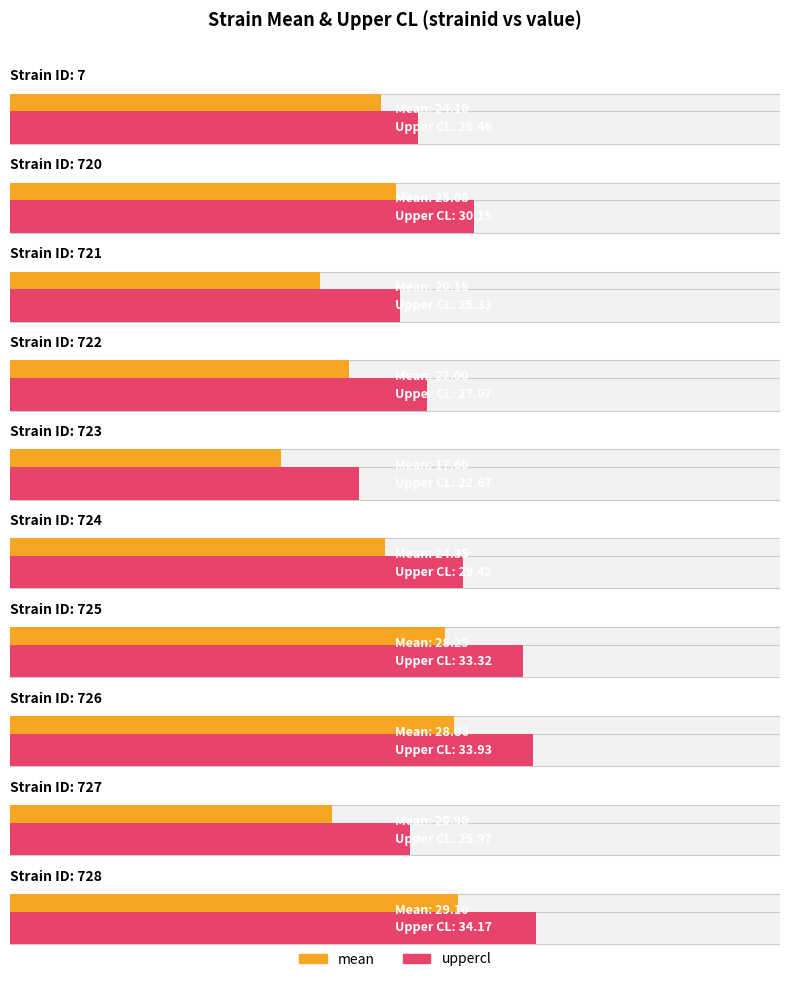

Does the chart contain stacked bars?

No